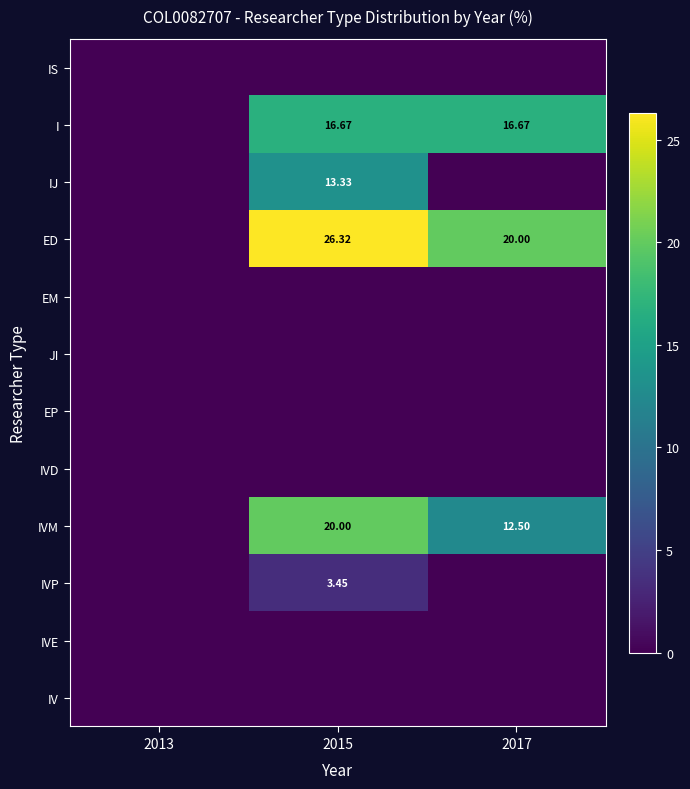

Rank the series at 2017 from highest to lowest value.

ED, I, IVM, IS, IJ, EM, JI, EP, IVD, IVP, IVE, IV